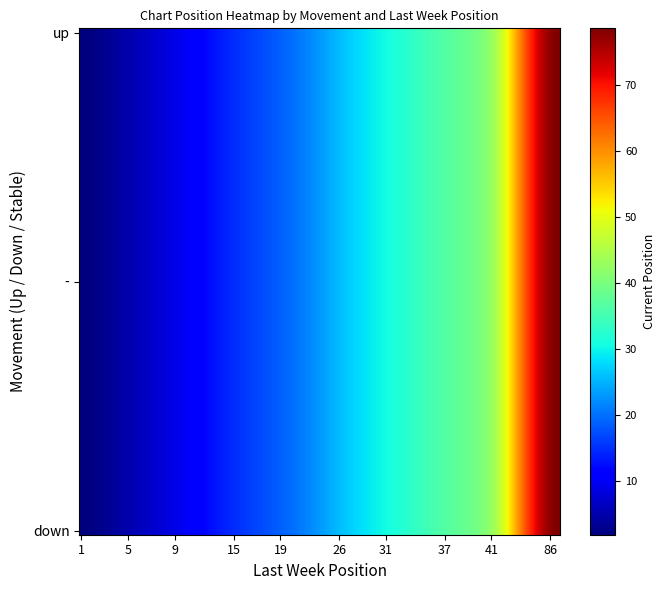

At which category is the sum across all series the highest?

86